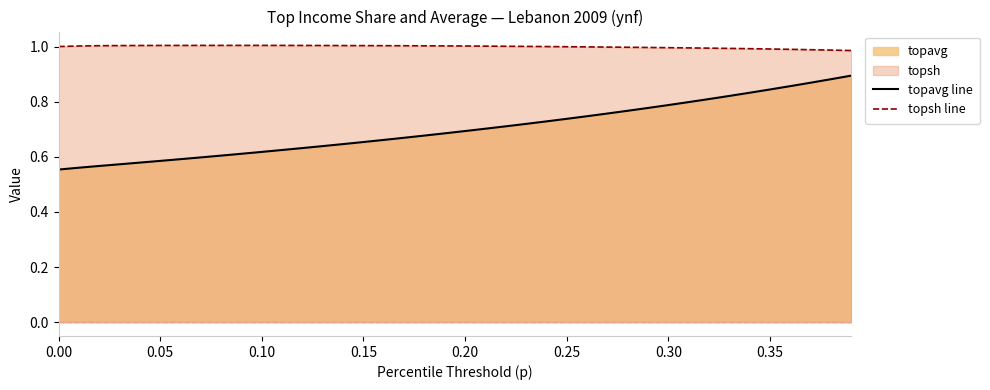

Reading left to right, transcribe all the data shown in this chart.

topavg line: 0.6	0.6	0.6	0.6	0.6	0.6	0.6	0.6	0.6	0.6	0.6	0.6	0.6	0.6	0.6	0.7	0.7	0.7	0.7	0.7	0.7	0.7	0.7	0.7	0.7	0.7	0.7	0.8	0.8	0.8	0.8	0.8	0.8	0.8	0.8	0.8	0.9	0.9	0.9	0.9
topsh line: 1.0	1.0	1.0	1.0	1.0	1.0	1.0	1.0	1.0	1.0	1.0	1.0	1.0	1.0	1.0	1.0	1.0	1.0	1.0	1.0	1.0	1.0	1.0	1.0	1.0	1.0	1.0	1.0	1.0	1.0	1.0	1.0	1.0	1.0	1.0	1.0	1.0	1.0	1.0	1.0